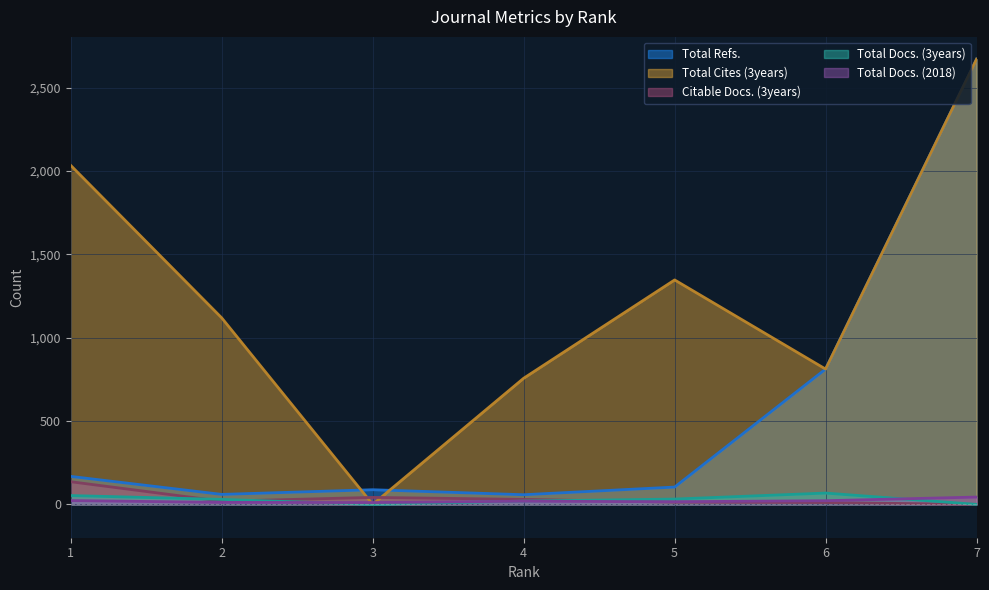

At which label does Total Refs. reach its minimum?

4